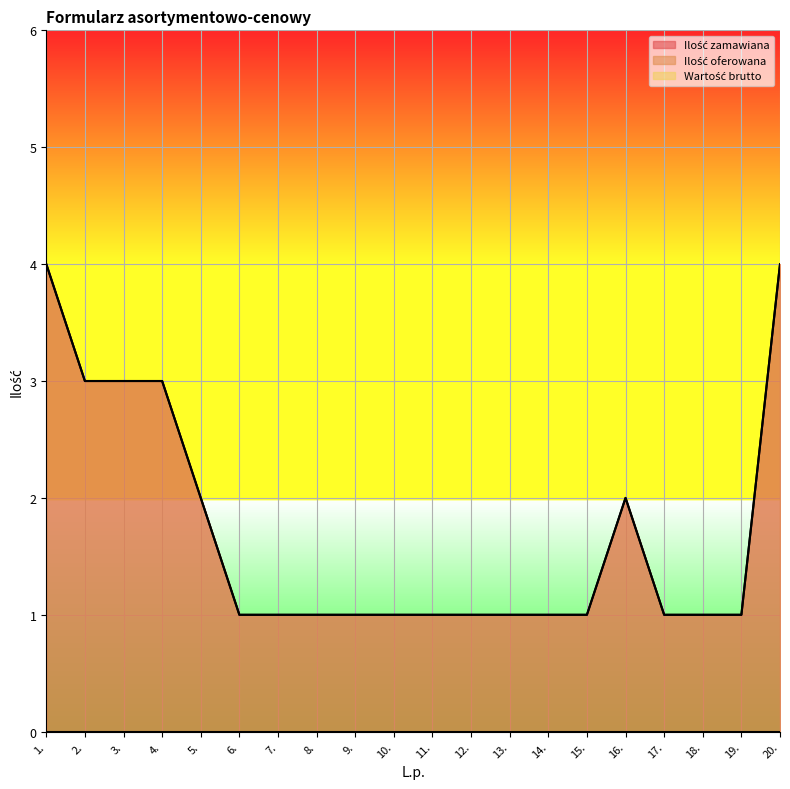

What is the label of the 16th point from the left?

16.